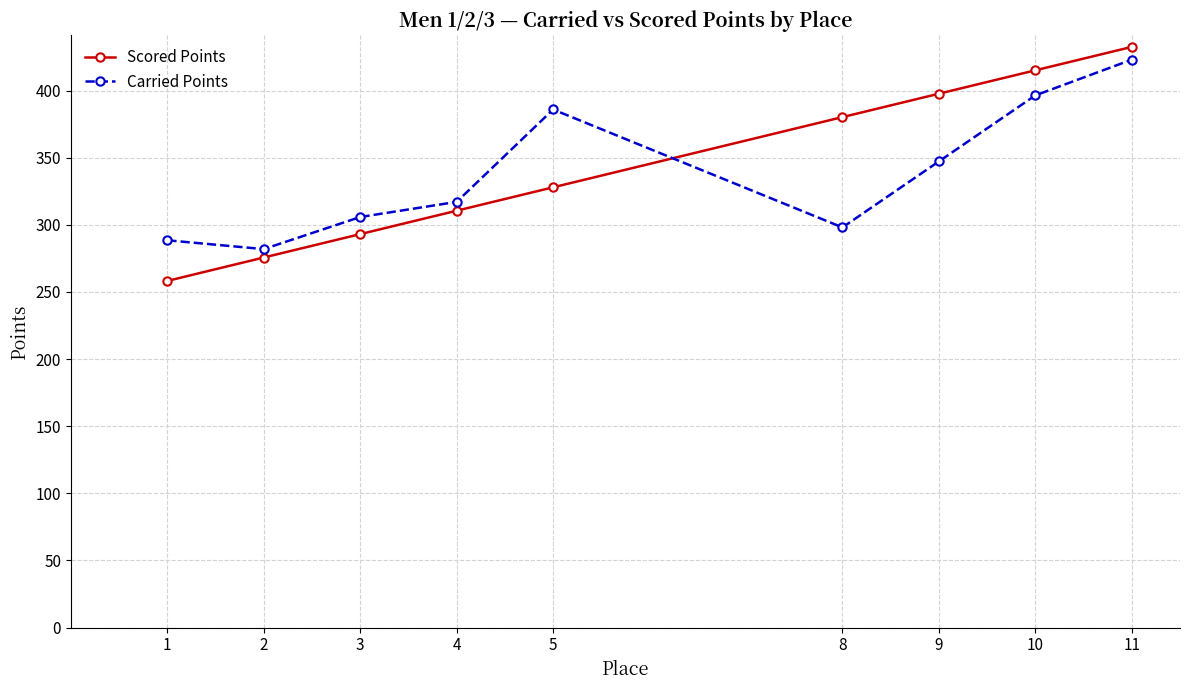

Where is the first local maximum for Carried Points?

5